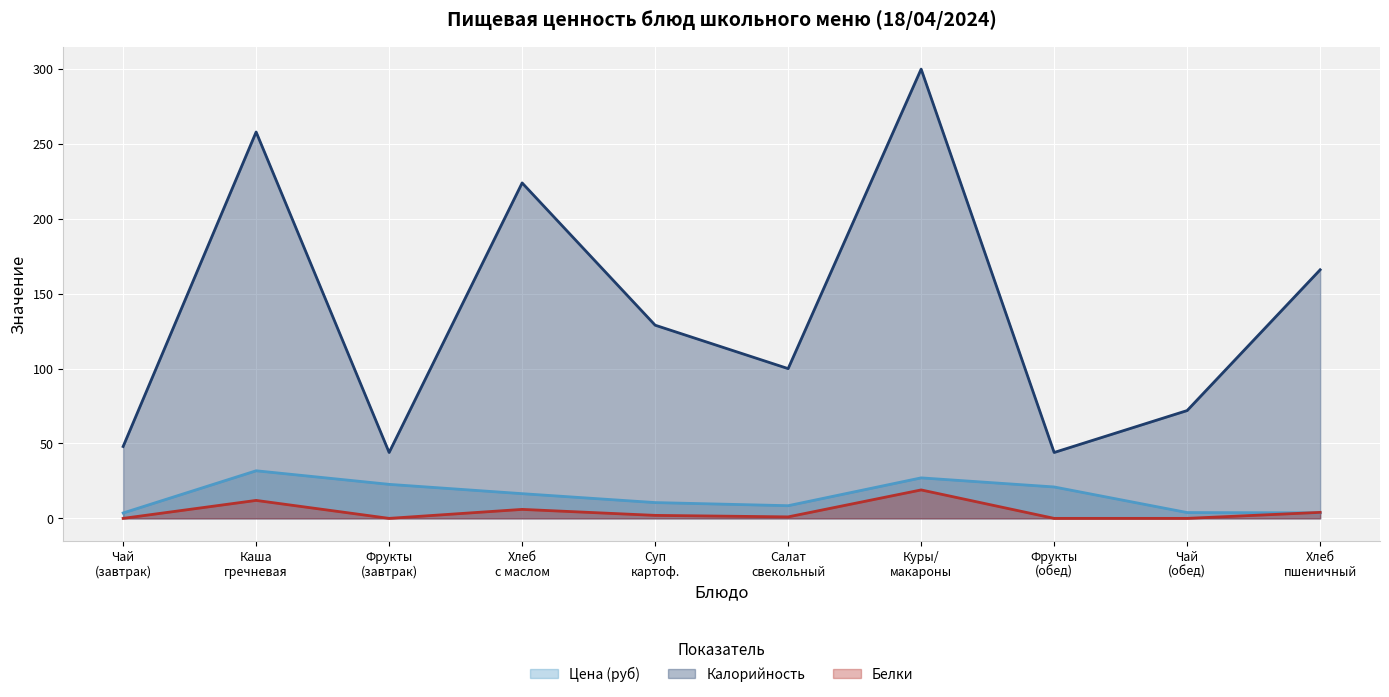

True or false: Калорийность has a value of 265.6 at Хлеб пшеничный.

False